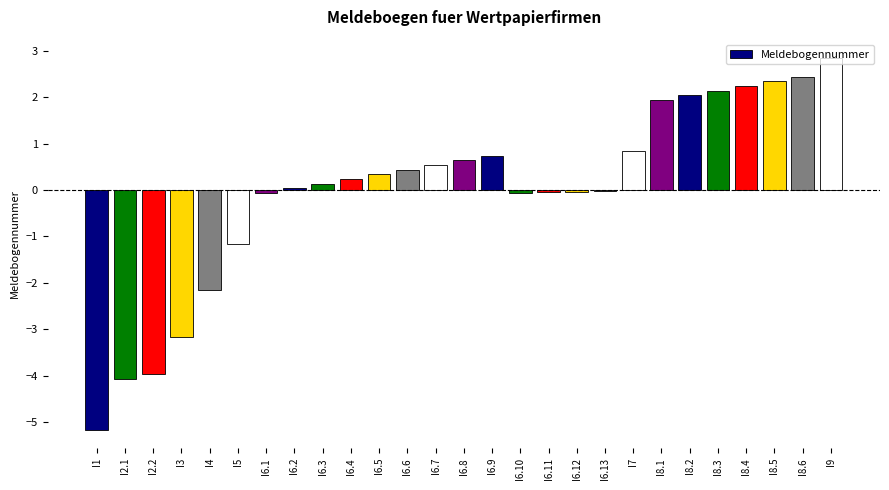

The chart shows a value of 4.3 at I9. True or false?

False